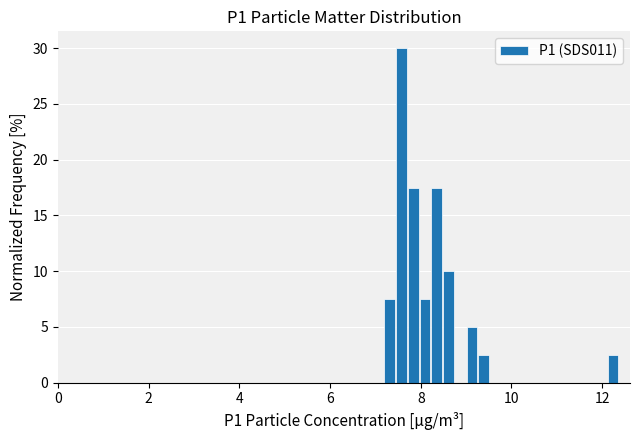

Read against the x-axis, roughly where is the centre of the tallest bar?

7.6